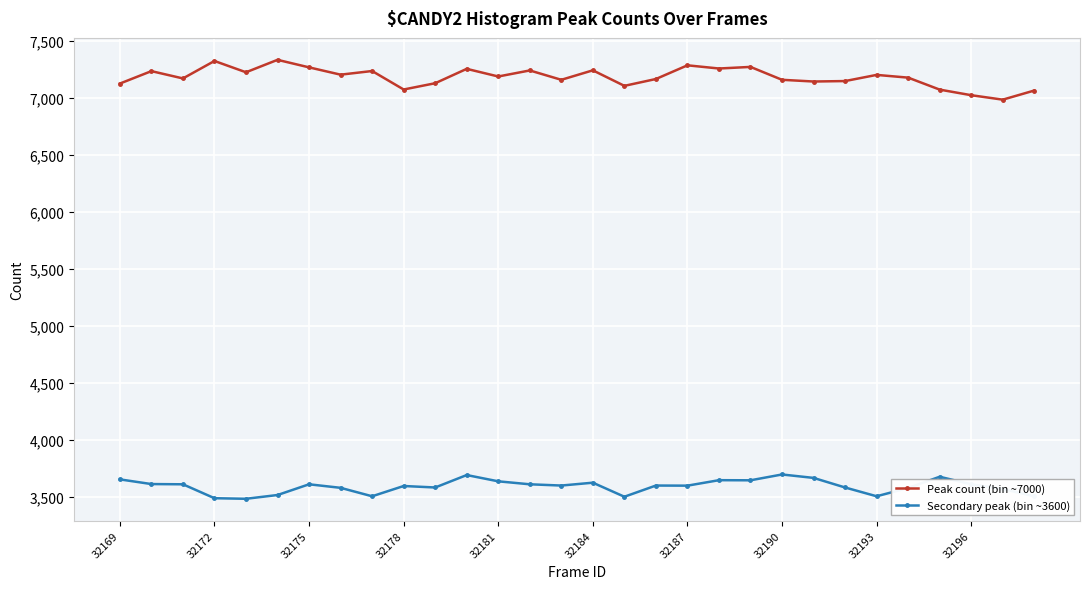

What is the smallest value displayed?

3485